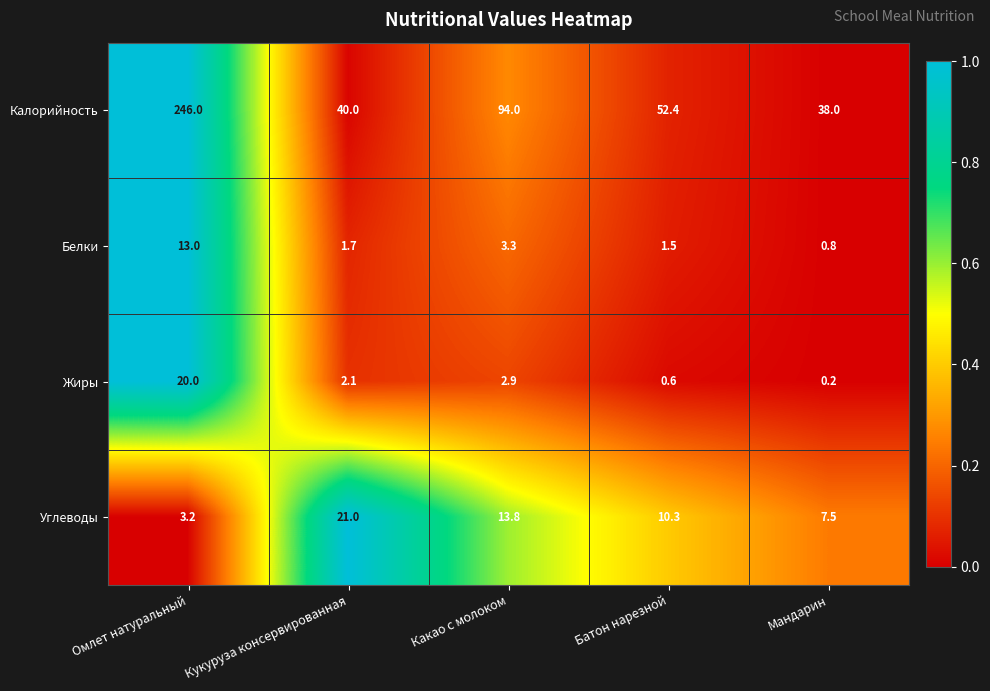

What is the spread (max minus min) of values at Батон нарезной?

51.8